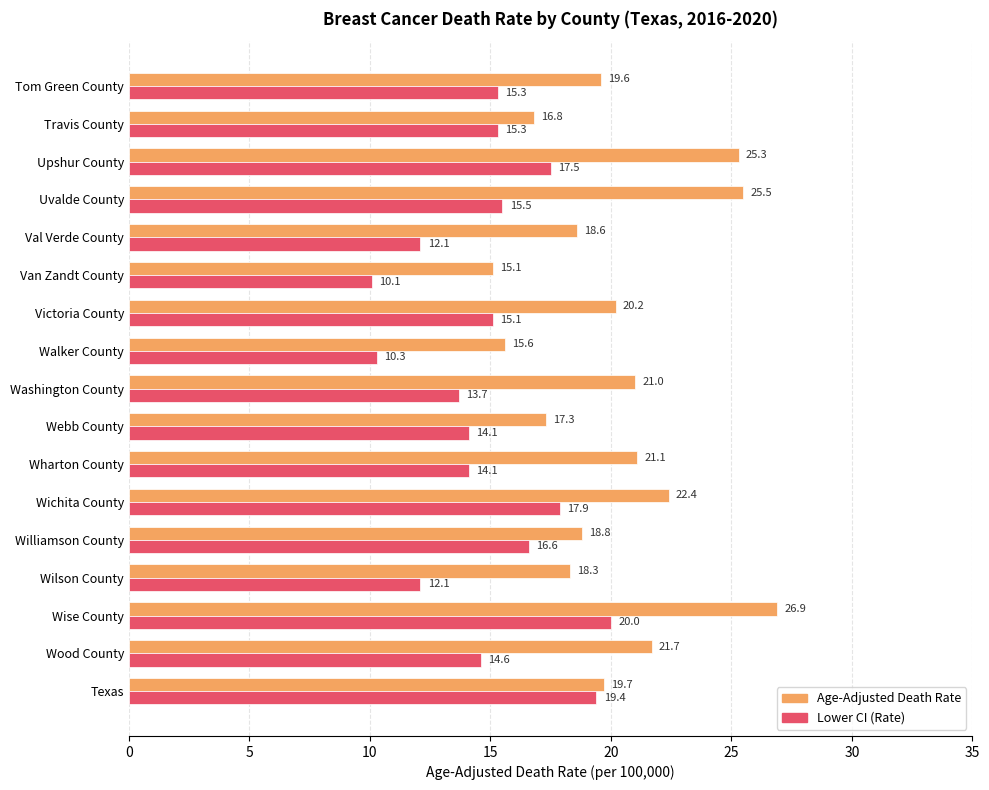

Where is Lower CI (Rate) nearest to the value 15?

Victoria County